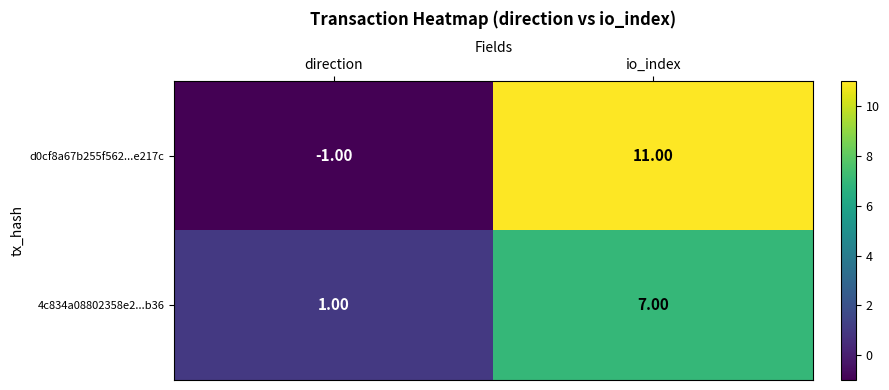

How many series are shown in this chart?

2